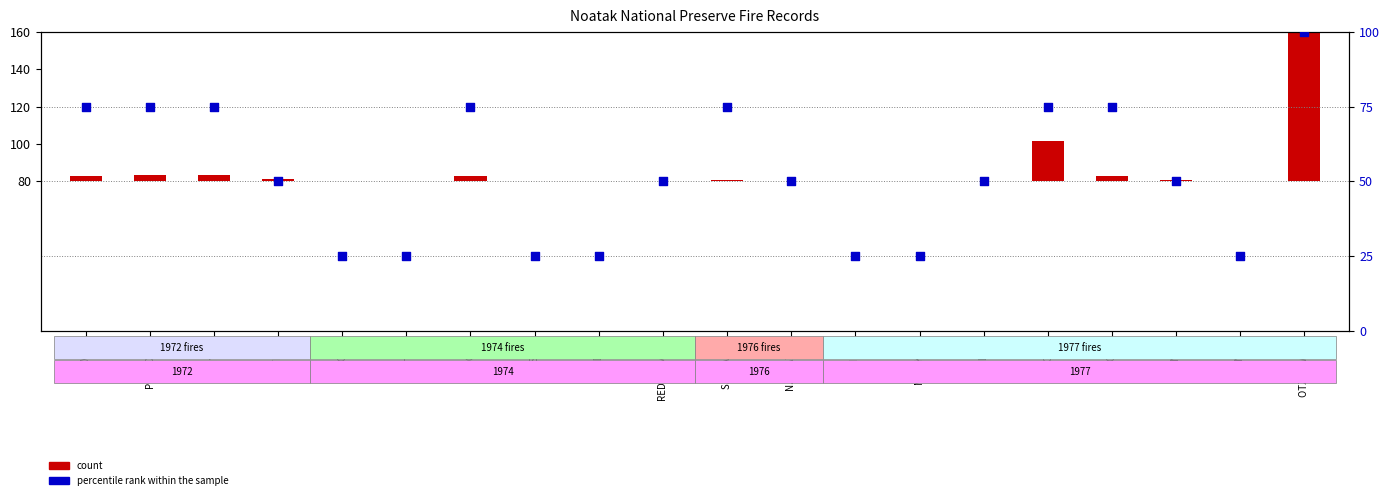

What is the total value across all series at JASON?

25.0